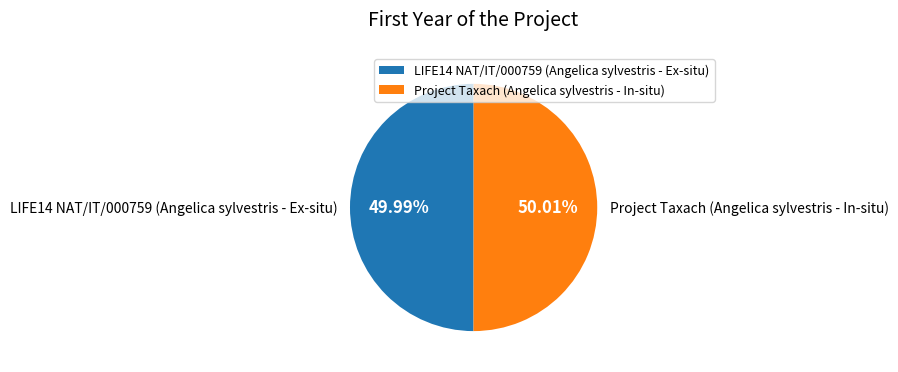

True or false: LIFE14 NAT/IT/000759 (Angelica sylvestris - Ex-situ) accounts for 60% of the total.

False